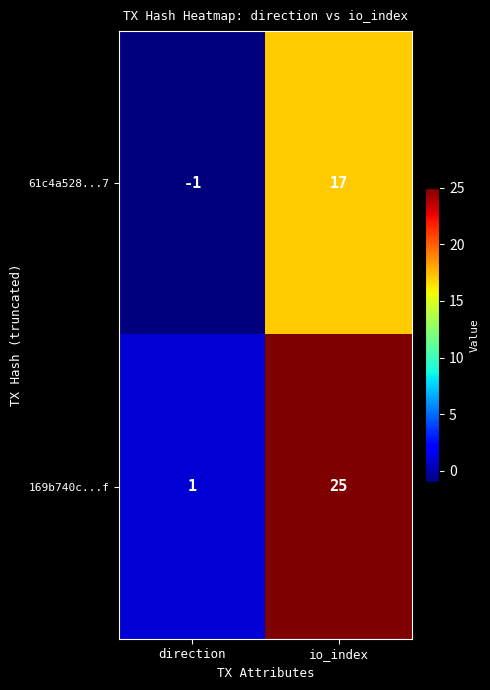

The 169b740c...f series shows 1 at direction. True or false?

True